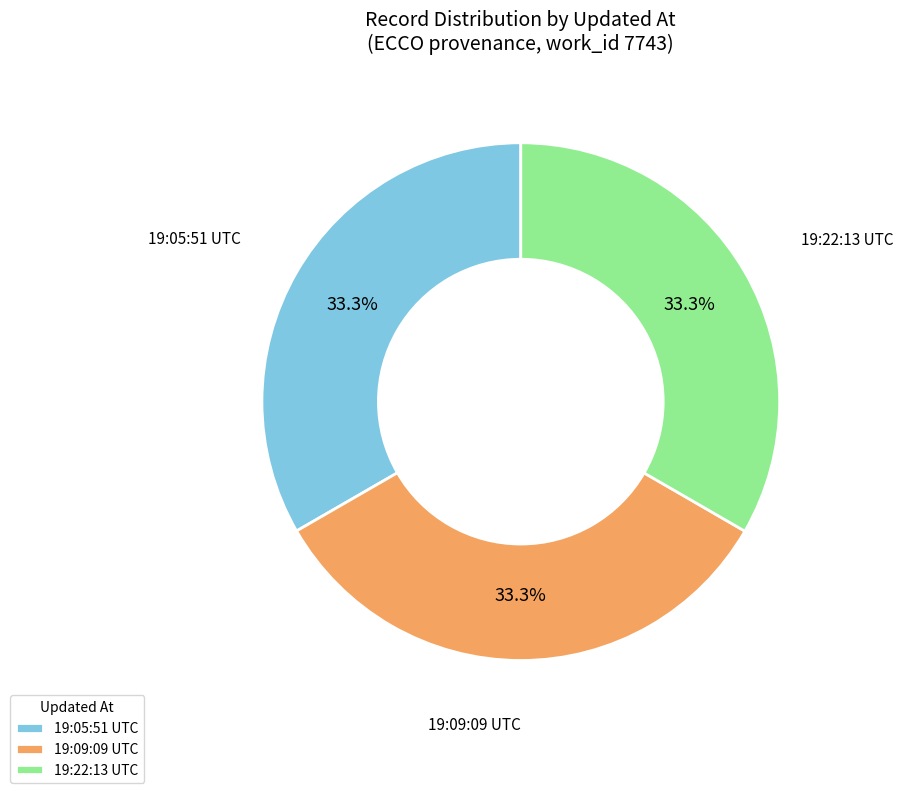

Is 19:05:51 UTC the majority of the pie?

No